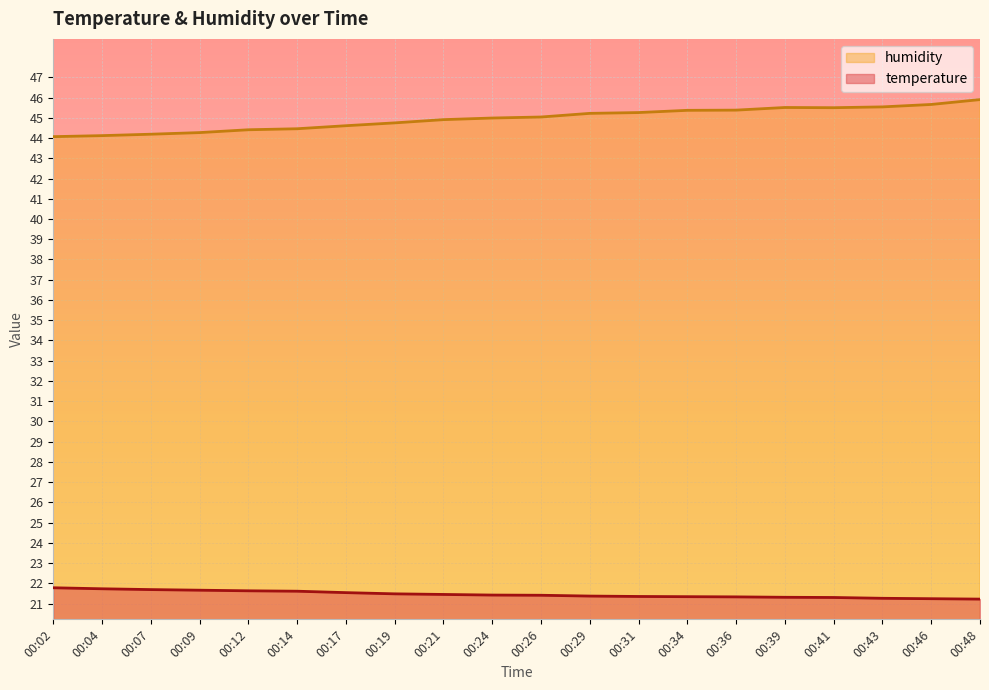

Which has a higher value, 00:41 or 00:39?

00:39